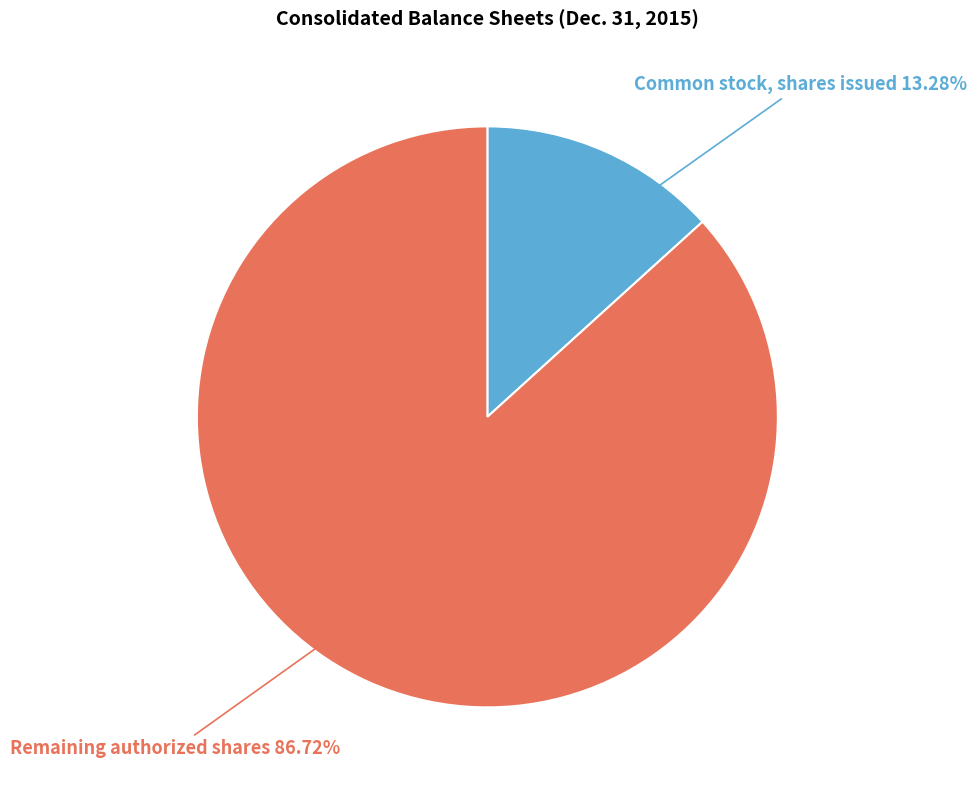

Do Common stock, shares issued and Remaining authorized shares together represent more than half of the pie?

Yes